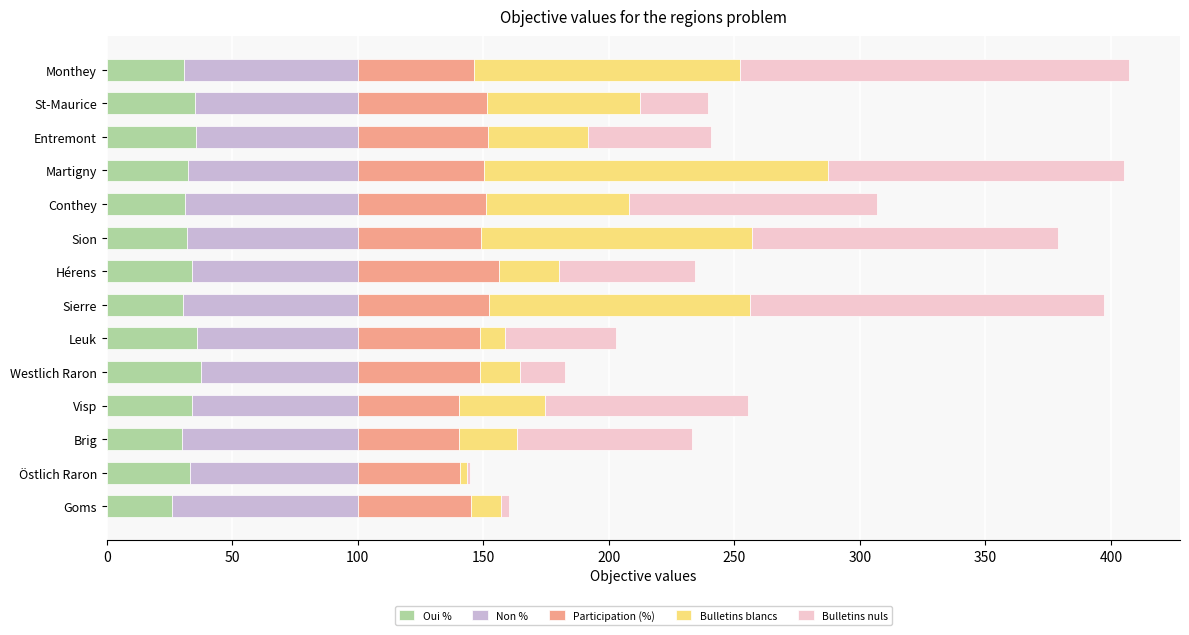

Count the number of categories in the chart.

14